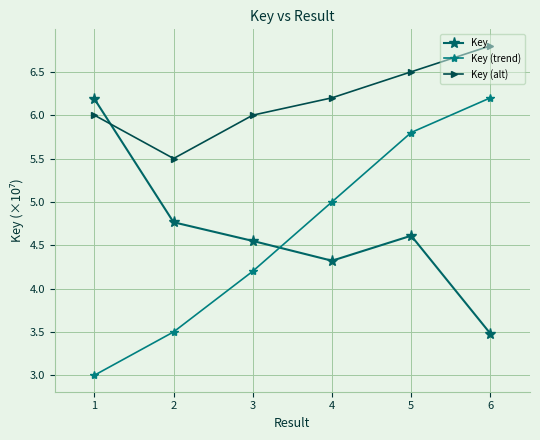

What is the difference between the Key (trend) values at 2 and 4?

1.5